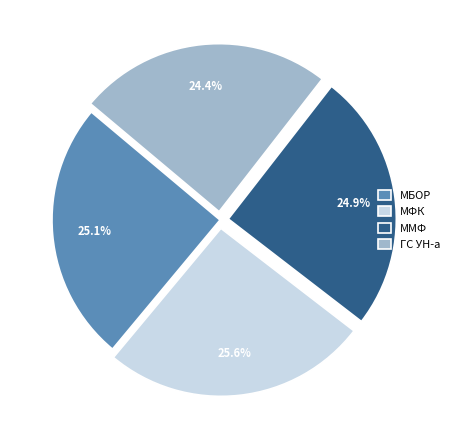

To the nearest percent, what is the difference between the largest and smallest slice percentages?

1%